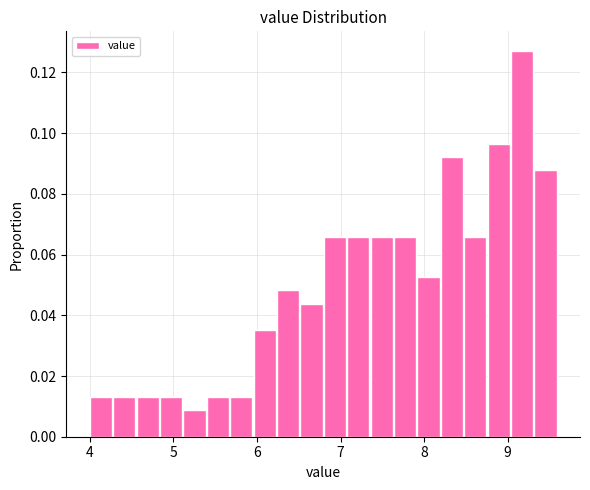

Around what value on the x-axis is the tallest bar? Give the approximate position of its centre, as read against the axis.

9.2